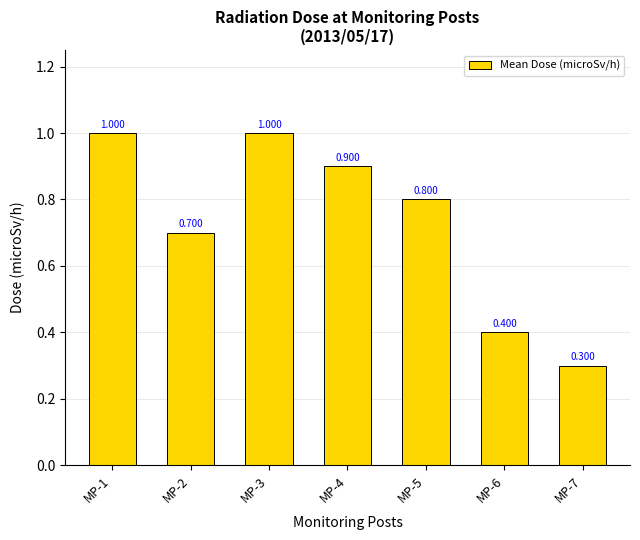

What value does the data have at MP-4?

0.9